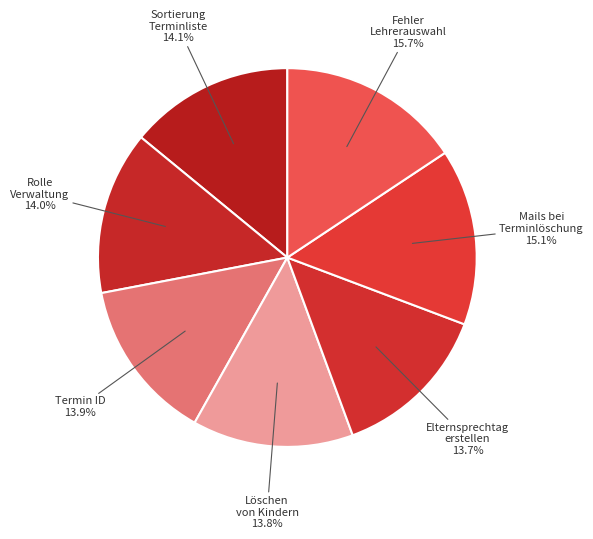

How many segments does this pie chart have?

7